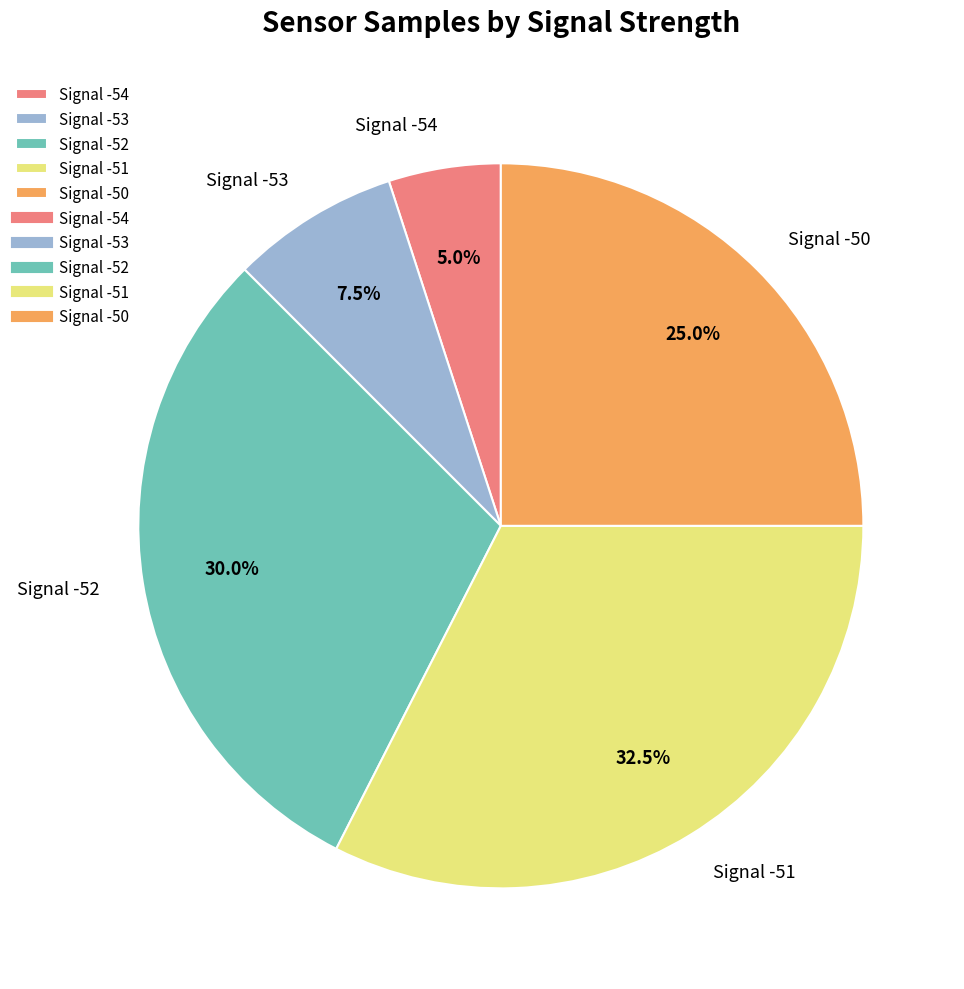

Which slice is the largest?

Signal -51